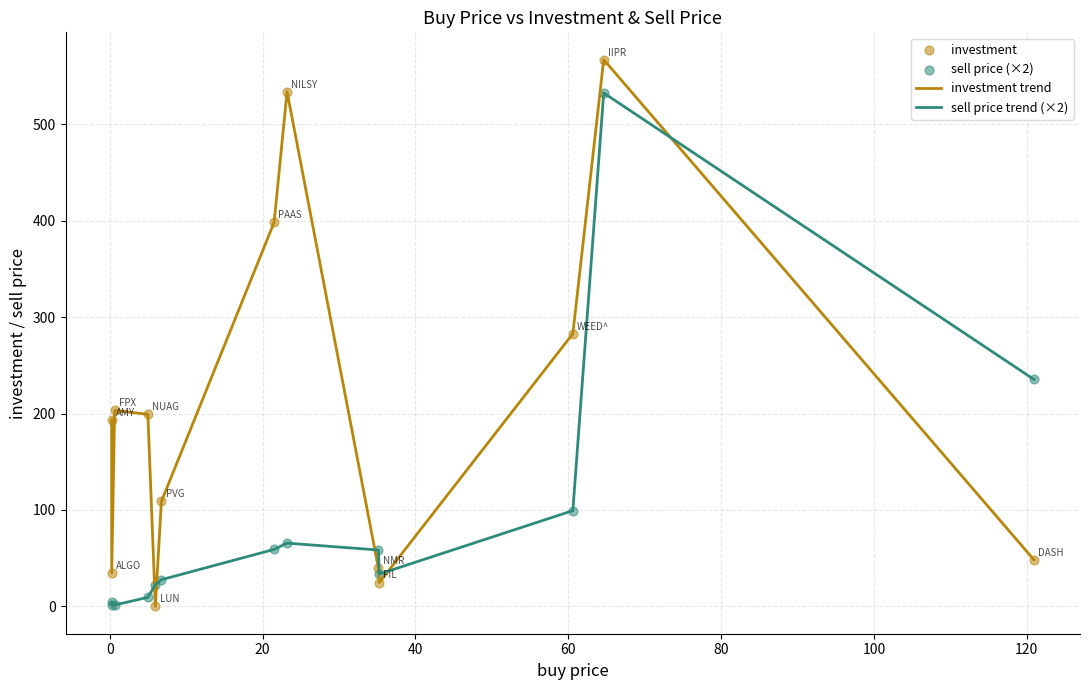

Which series has the largest range (max minus min)?

investment trend